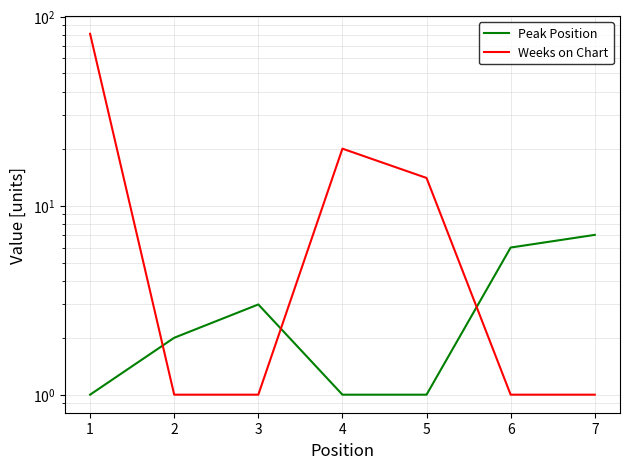

How many series are shown in this chart?

2